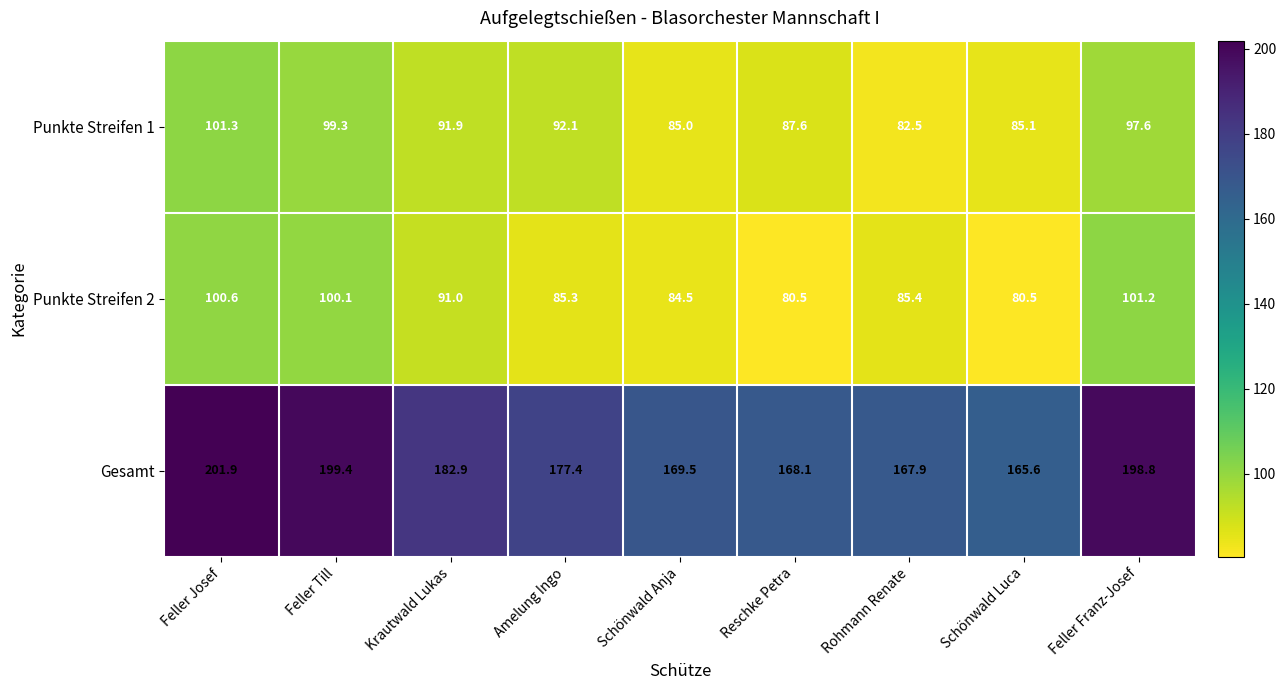

What is the minimum value shown in the chart?

80.5